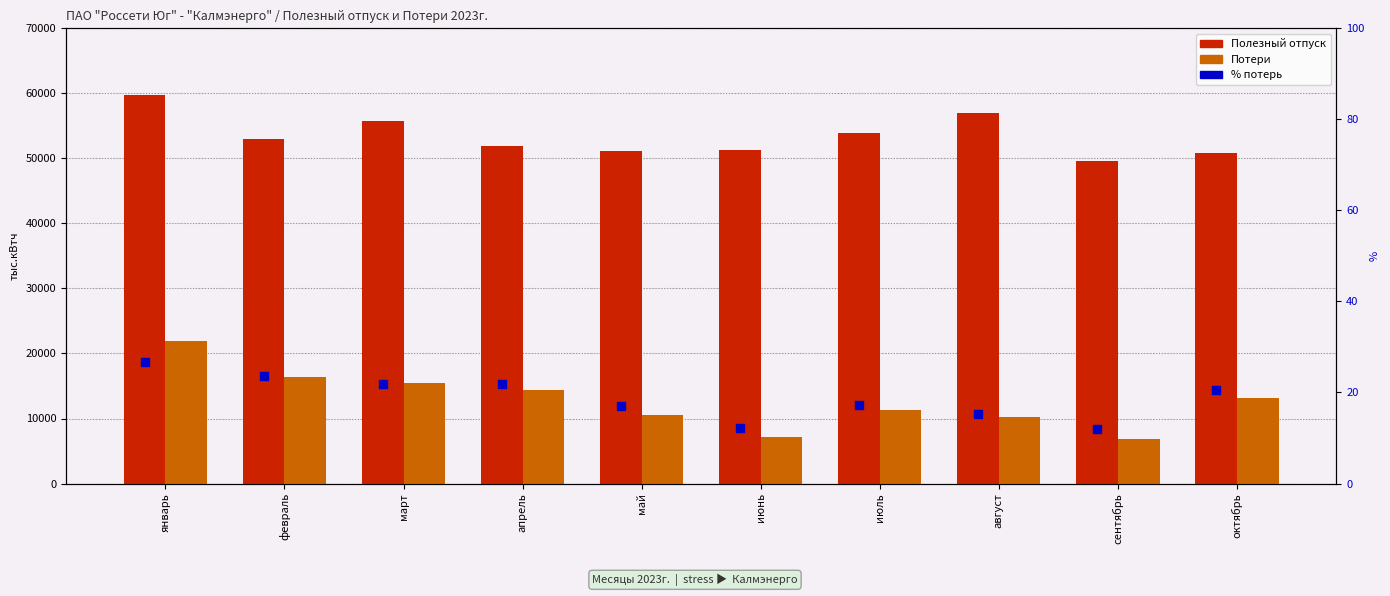

Which series reaches the minimum Y coordinate?

% потерь